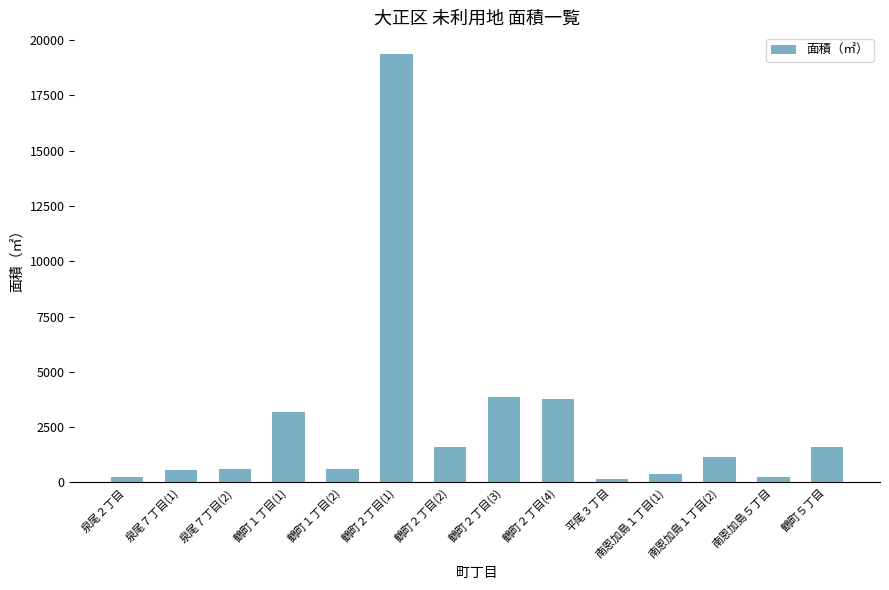

What is the label of the 5th bar from the left?

鶴町１丁目(2)